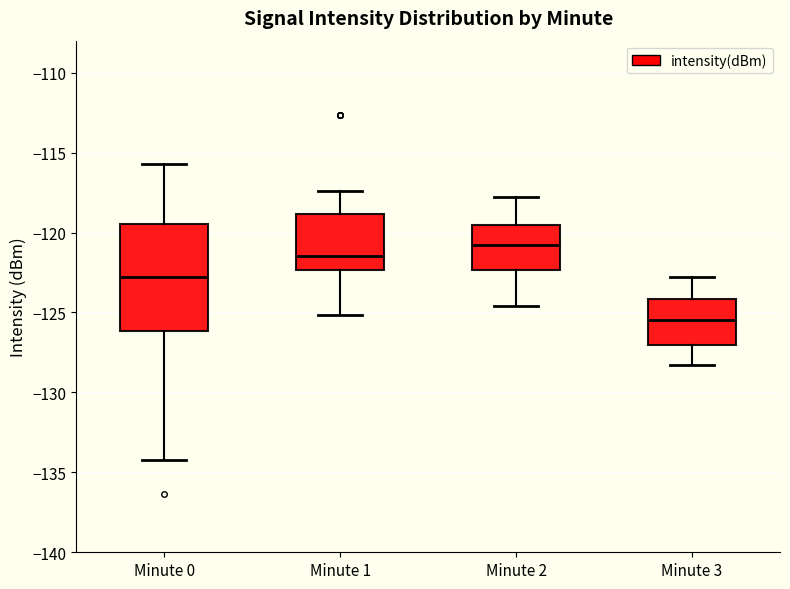

Reading left to right, transcribe this box plot: for each box, give where its median line is, the range the box spans, and where its two whiskers end, as read against the y-axis. The values are not printed on the chart, so give them approximately, as read against the axis.

Minute 0: median -123.0, box -126.0 to -119.5, whiskers -134.0 to -115.5
Minute 1: median -121.5, box -122.5 to -119.0, whiskers -125.0 to -117.5
Minute 2: median -120.5, box -122.5 to -119.5, whiskers -124.5 to -118.0
Minute 3: median -125.5, box -127.0 to -124.0, whiskers -128.5 to -123.0